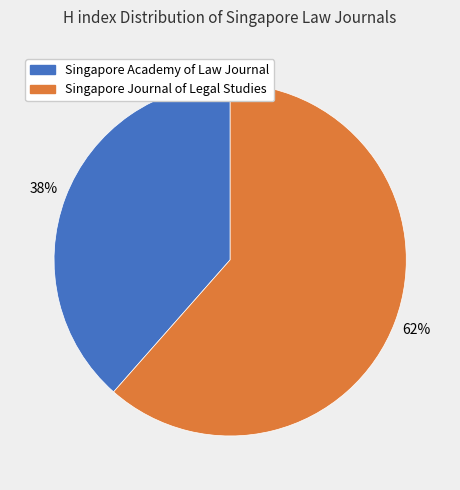

Is the sum of Singapore Journal of Legal Studies and Singapore Academy of Law Journal greater than half?

Yes